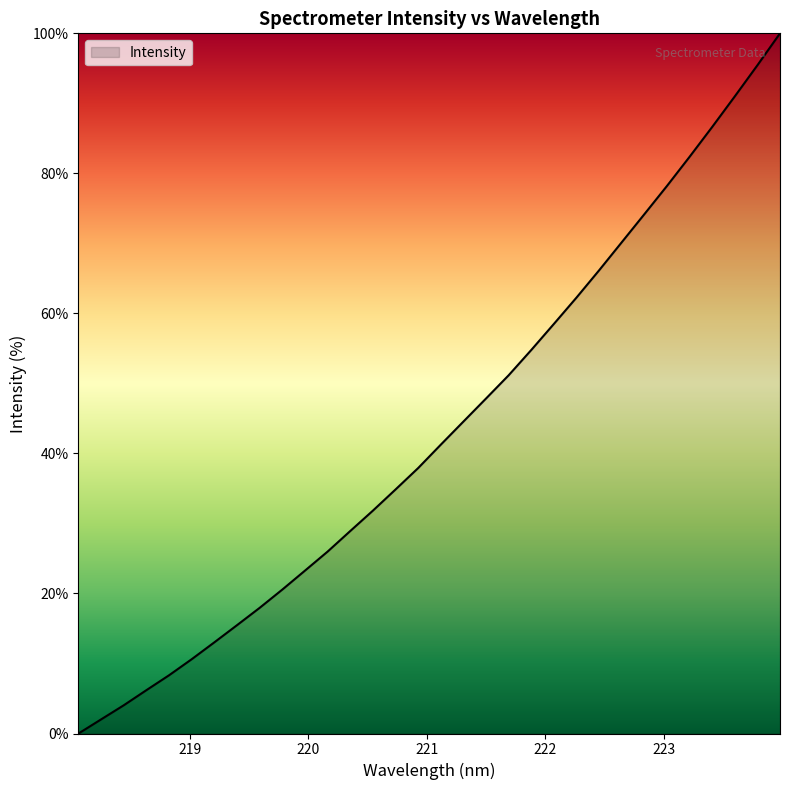

What is the difference between the maximum and minimum values?

100.0